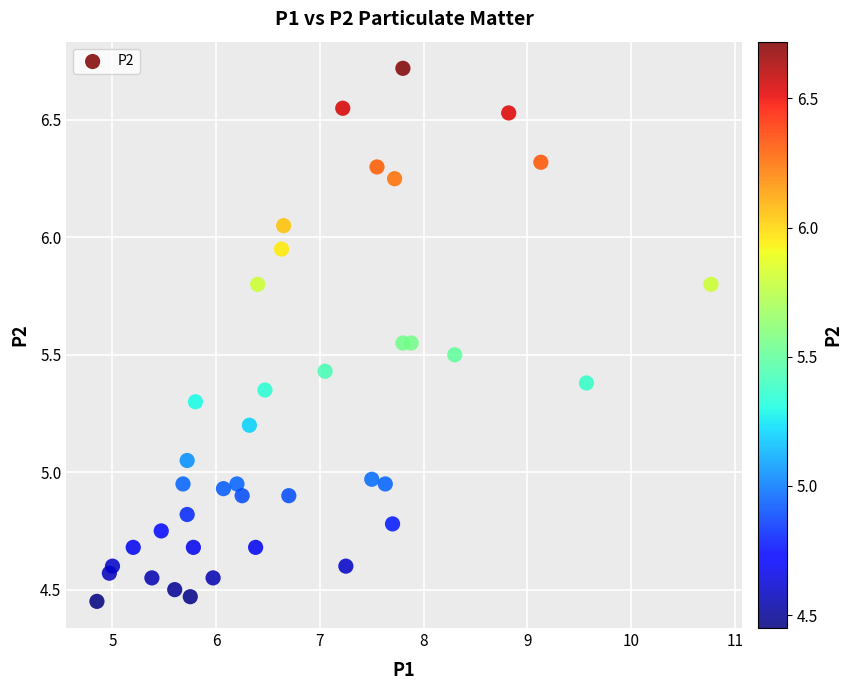

What is the range of X values (max minus min)?

5.9